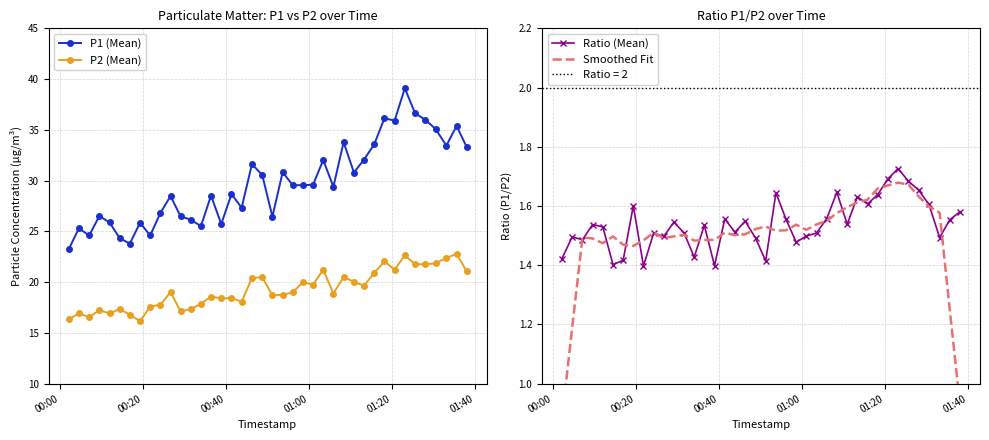

What is the average value of the P2 (Mean) series?

19.3